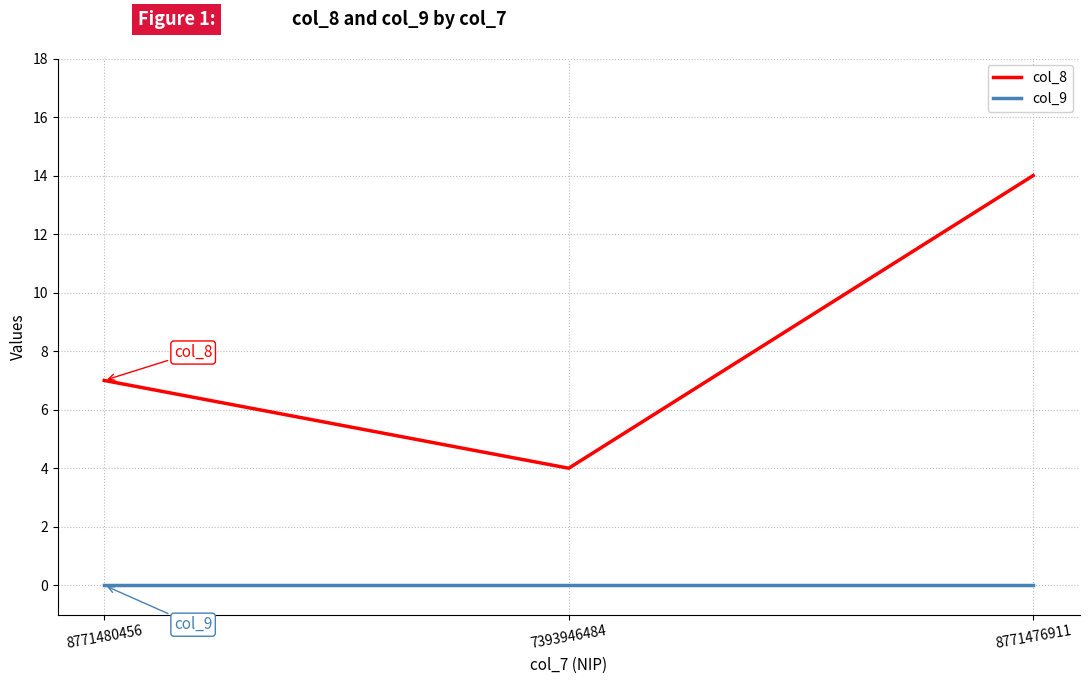

At which category is the sum across all series the highest?

8771476911